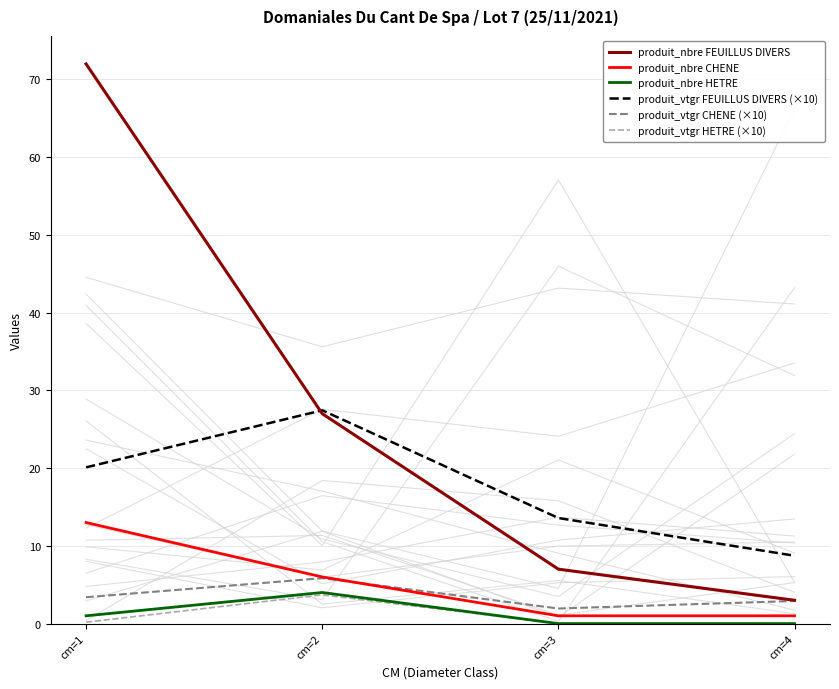

At how many categories does at least one series exceed 54?

1